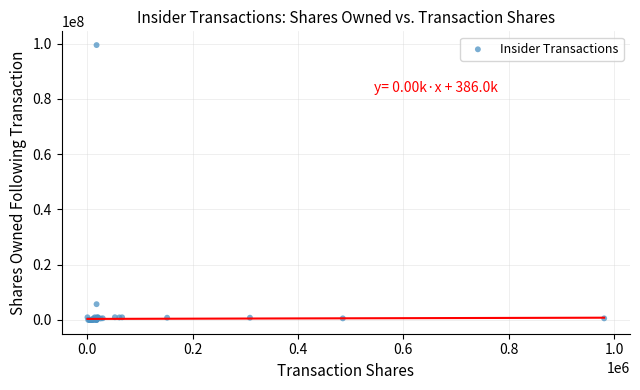

What Y value in the scatter plot is closest to 49739425?

5714173